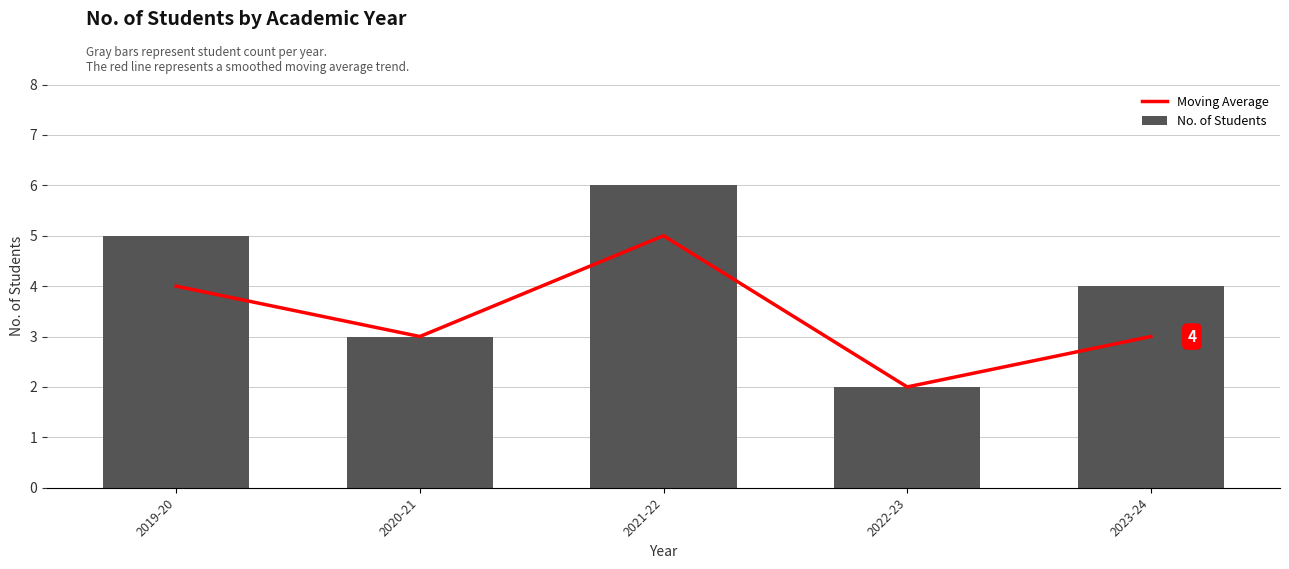

True or false: No. of Students has a value of 11 at 2021-22.

False